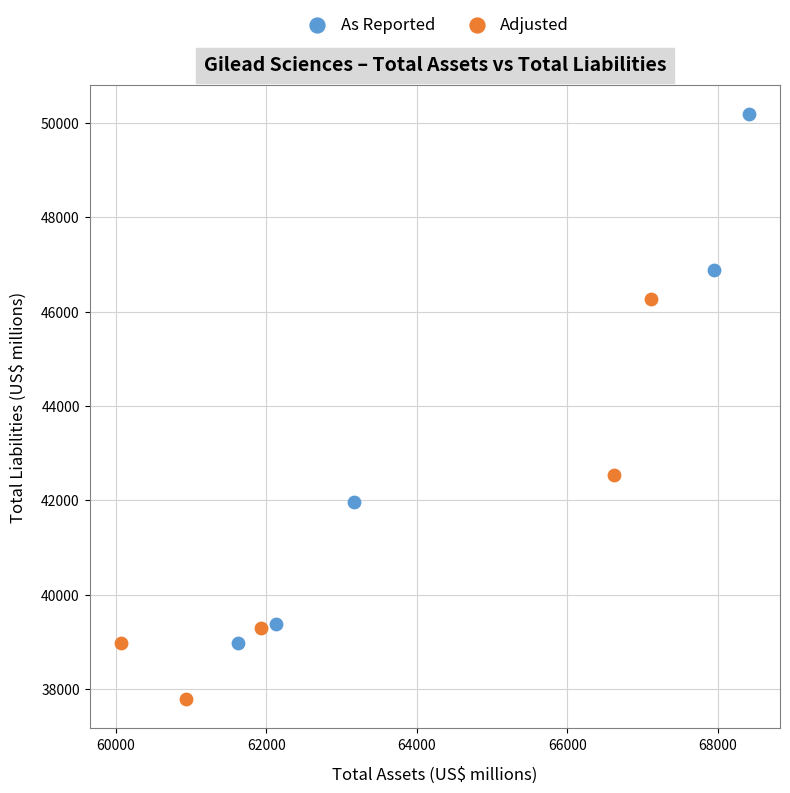

Which series contains the highest Y value?

As Reported